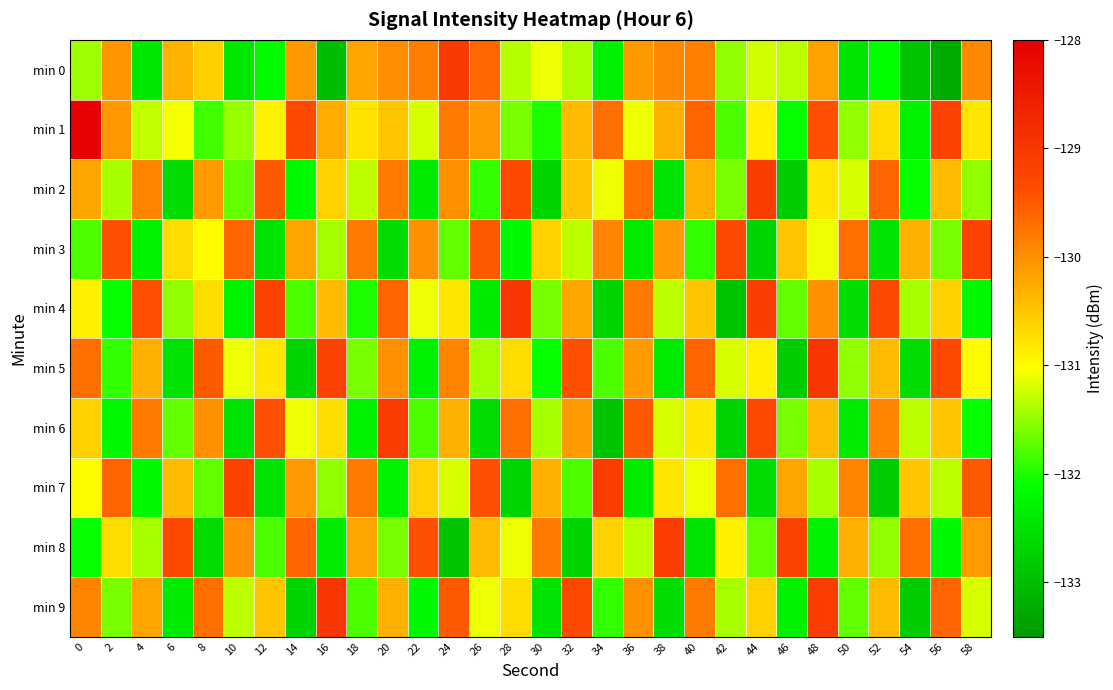

What is the spread (max minus min) of values at 32?

3.4